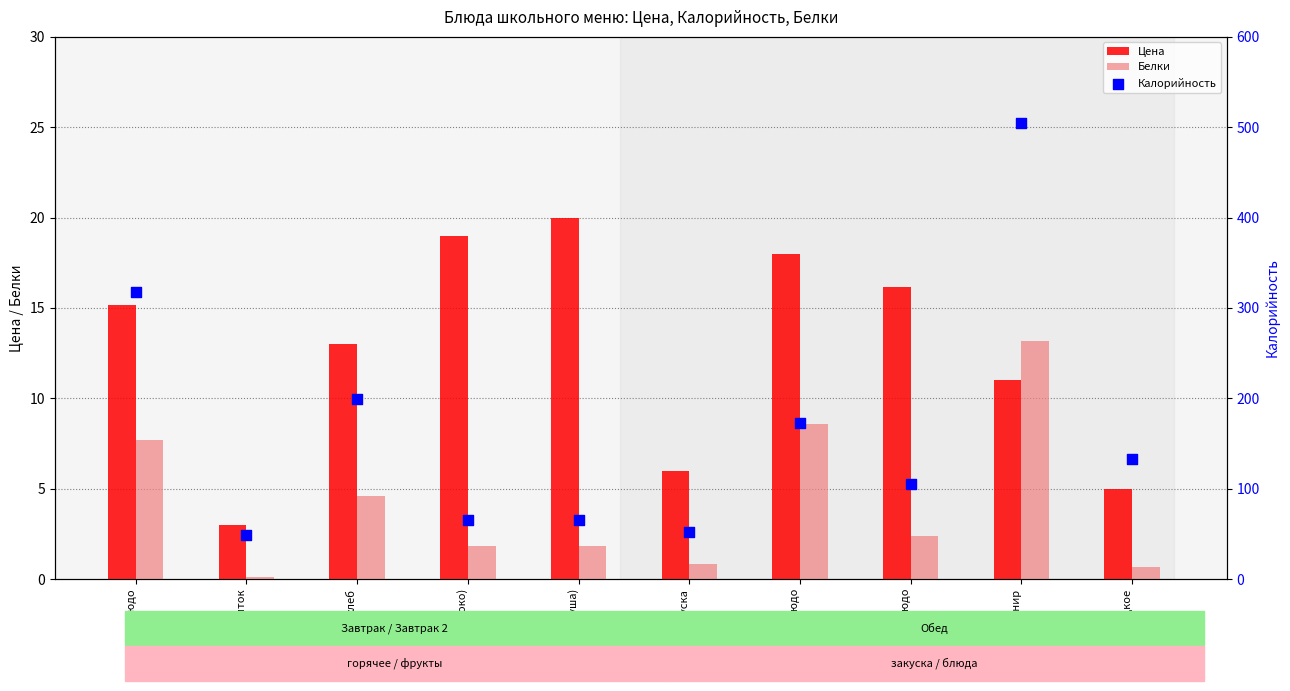

Which series contains the lowest Y value?

Белки